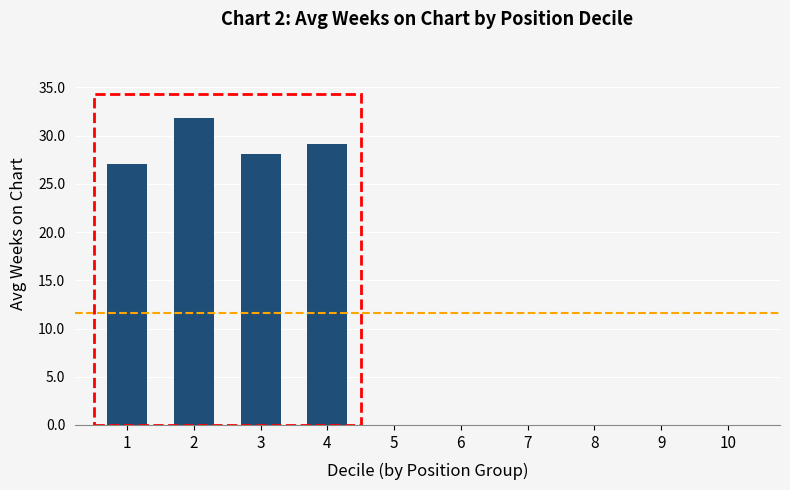

Reading left to right, what are all the values shown in this chart?

1=27.1	2=31.8	3=28.1	4=29.1	5=0.0	6=0.0	7=0.0	8=0.0	9=0.0	10=0.0